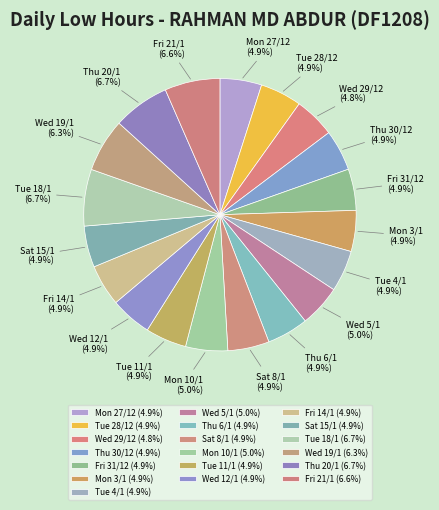

Does any single category account for the majority?

No